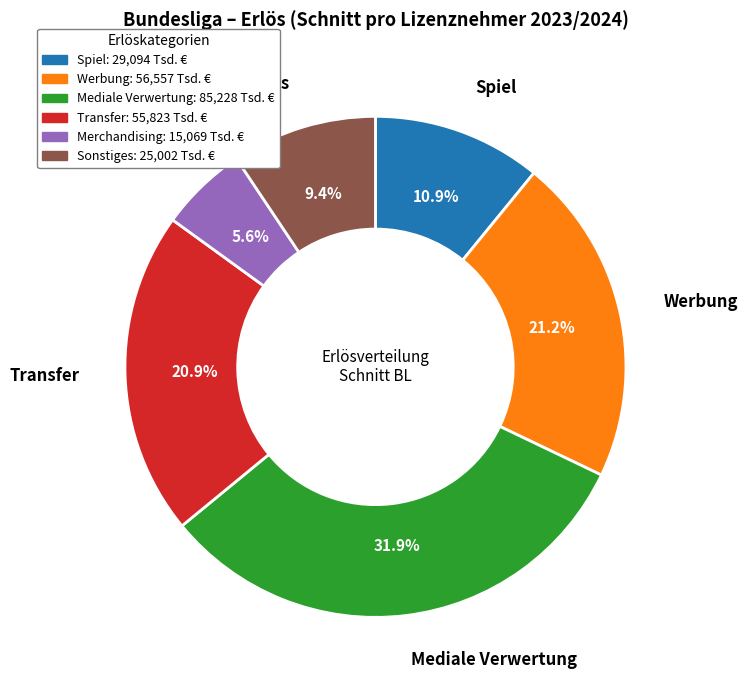

Does Werbung account for over 50% of the chart?

No